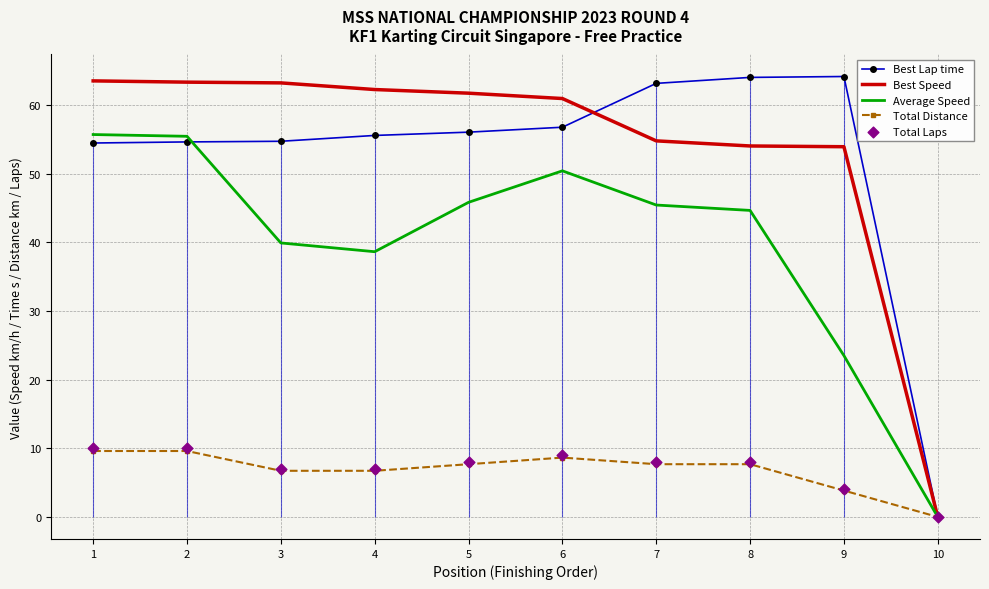

Is the value of Total Laps at 9 greater than the value of Best Lap time at 3?

No